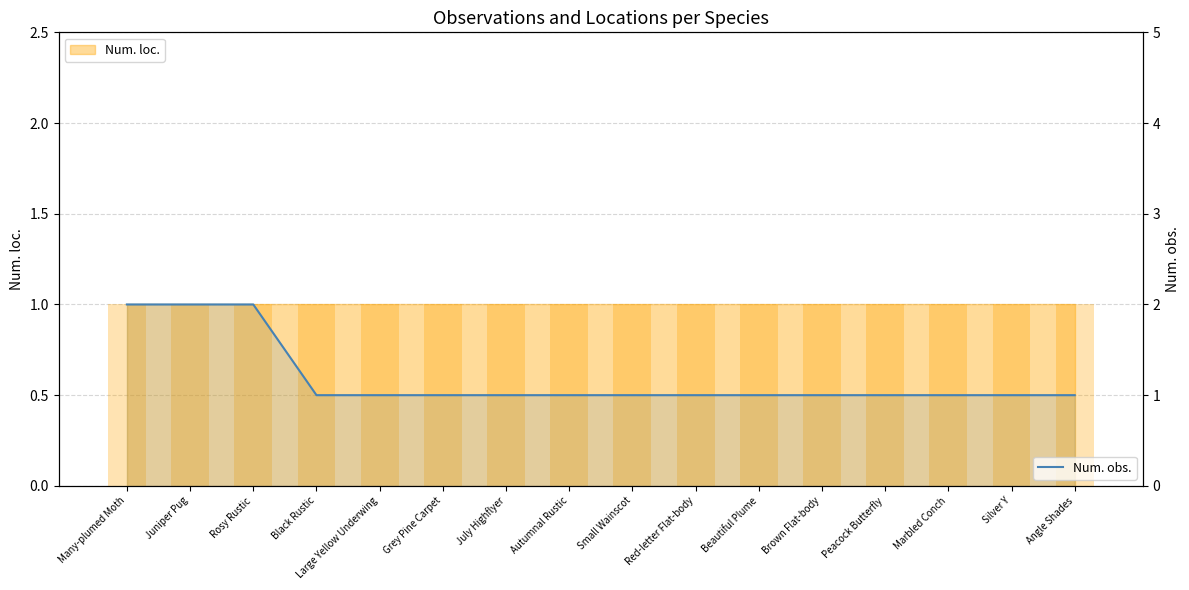

What position from the left is Rosy Rustic?

3